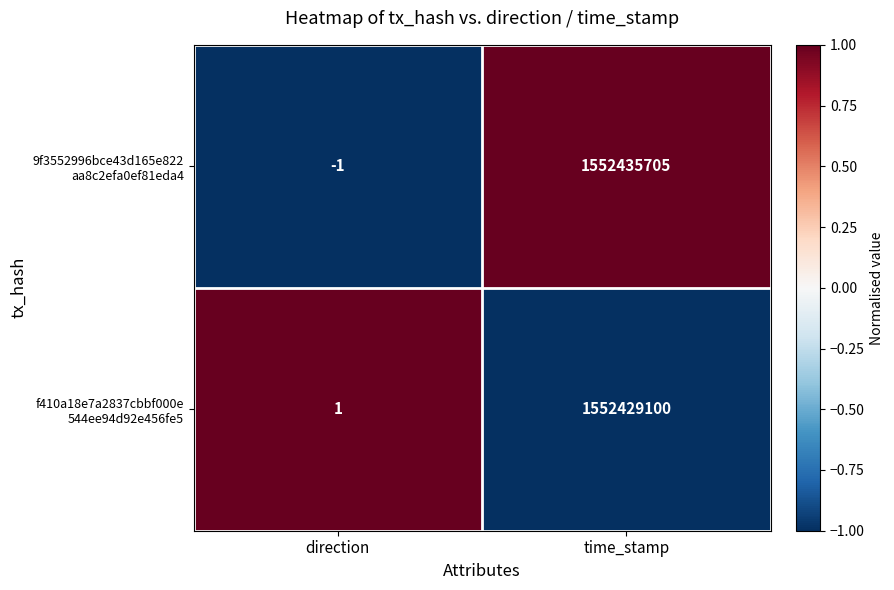

At which category does the chart reach its peak across all series?

time_stamp